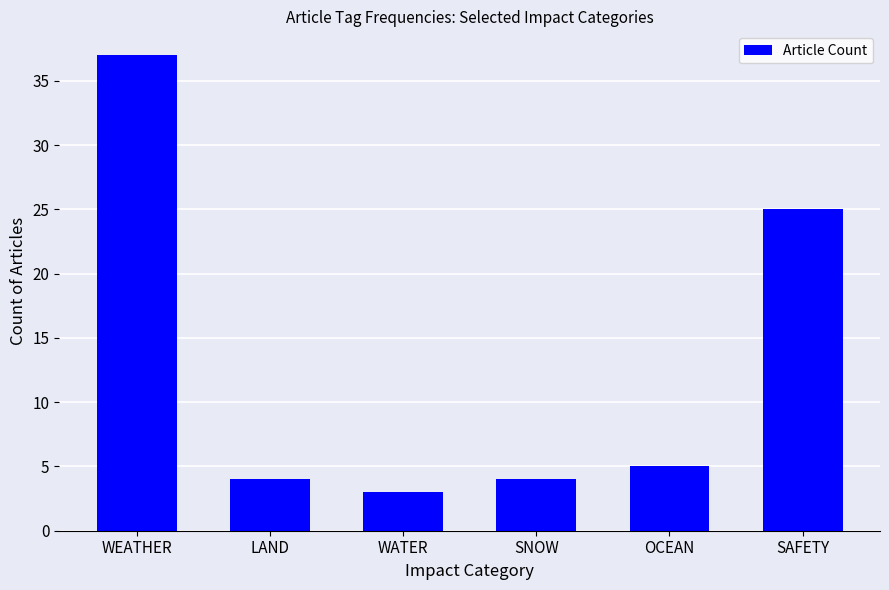

Where does the data first go above 5?

WEATHER